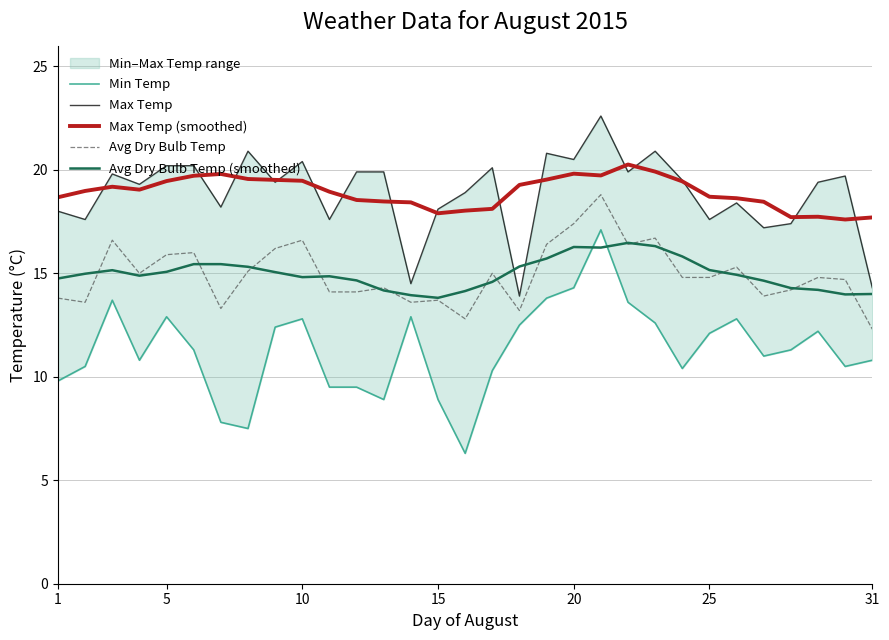

Reading right to left, list all the values displayed in this chart.

Min Temp: 10.8	10.5	12.2	11.3	11.0	12.8	12.1	10.4	12.6	13.6	17.1	14.3	13.8	12.5	10.3	6.3	8.9	12.9	8.9	9.5	9.5	12.8	12.4	7.5	7.8	11.3	12.9	10.8	13.7	10.5	9.8
Max Temp: 14.3	19.7	19.4	17.4	17.2	18.4	17.6	19.5	20.9	19.9	22.6	20.5	20.8	13.9	20.1	18.9	18.1	14.5	19.9	19.9	17.6	20.4	19.4	20.9	18.2	20.2	20.2	19.3	19.8	17.6	18.0
Max Temp (smoothed): 17.7	17.6	17.7	17.7	18.5	18.6	18.7	19.4	19.9	20.3	19.7	19.8	19.5	19.3	18.1	18.0	17.9	18.4	18.5	18.5	18.9	19.5	19.5	19.6	19.8	19.7	19.5	19.0	19.2	19.0	18.7
Avg Dry Bulb Temp: 12.3	14.7	14.8	14.2	13.9	15.3	14.8	14.8	16.7	16.4	18.8	17.4	16.4	13.2	15.0	12.8	13.7	13.6	14.3	14.1	14.1	16.6	16.2	15.1	13.3	16.0	15.9	15.0	16.6	13.6	13.8
Avg Dry Bulb Temp (smoothed): 14.0	14.0	14.2	14.3	14.6	14.9	15.2	15.8	16.3	16.5	16.2	16.3	15.7	15.3	14.6	14.1	13.8	13.9	14.2	14.7	14.9	14.8	15.1	15.3	15.4	15.4	15.1	14.9	15.2	15.0	14.8